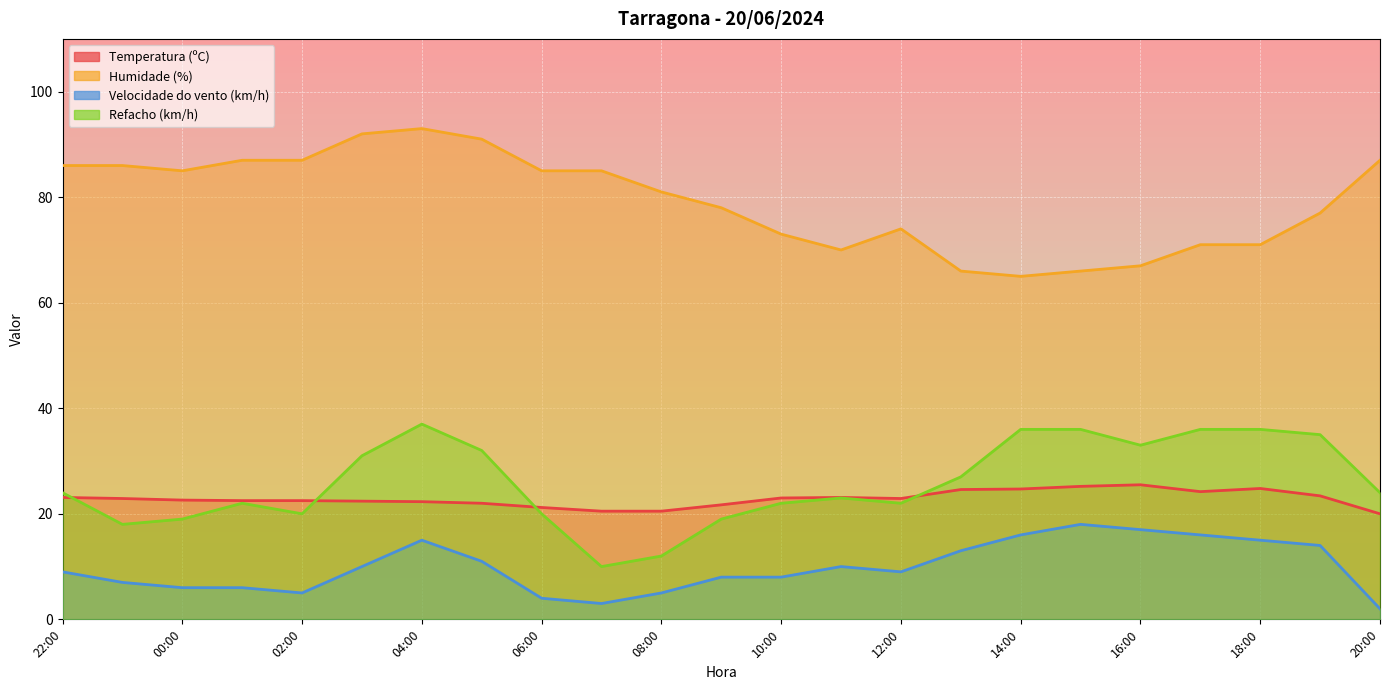

At which label does Refacho (km/h) reach its minimum?

07:00